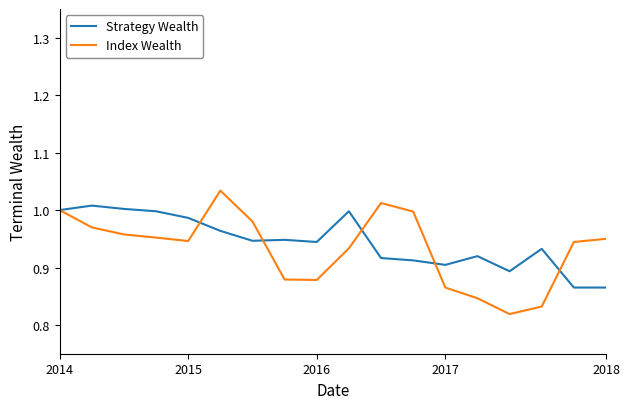

Rank the series by their maximum value, from lowest to highest.

Strategy Wealth, Index Wealth